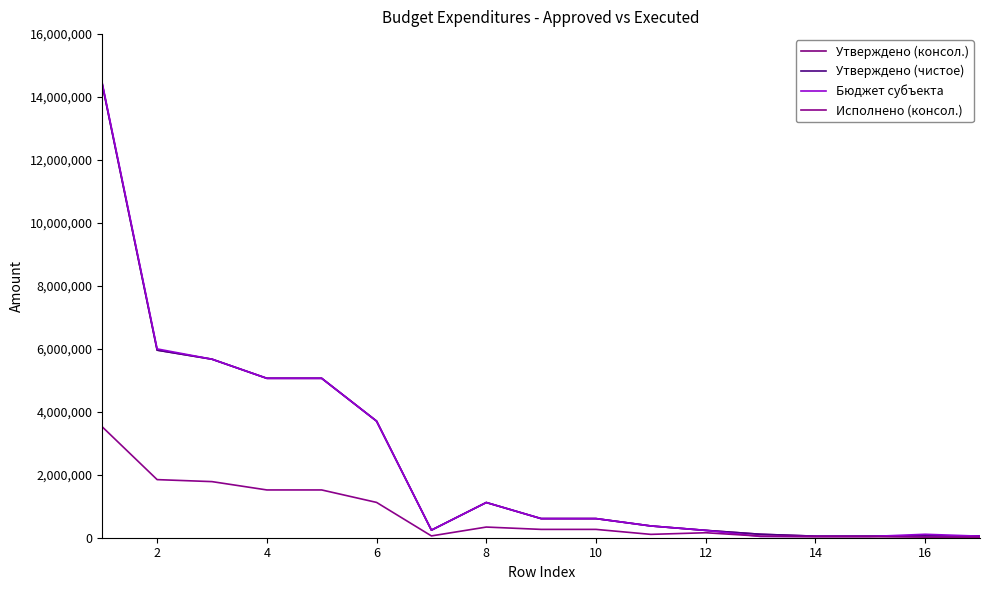

True or false: Утверждено (чистое) has more than 1 interior local peaks.

False